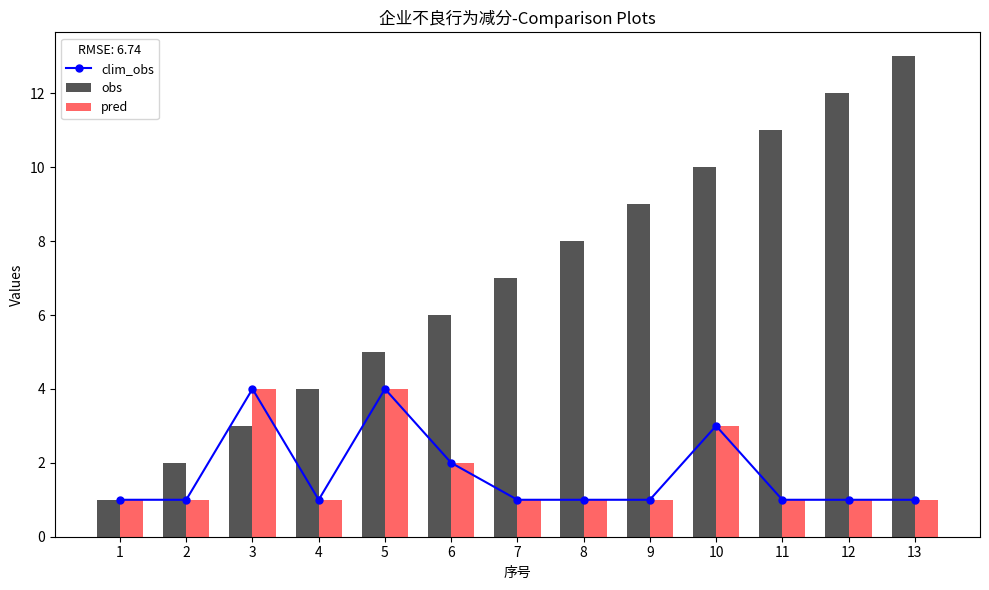

At which label is pred closest to 2?

6